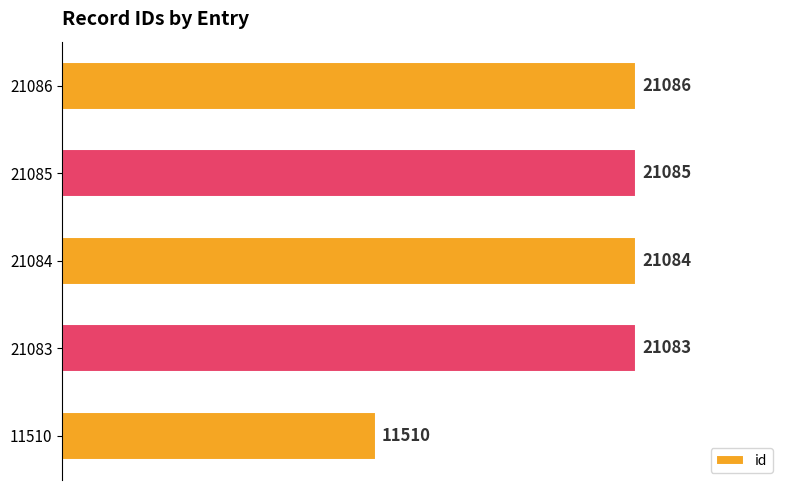

Does the chart contain any negative values?

No